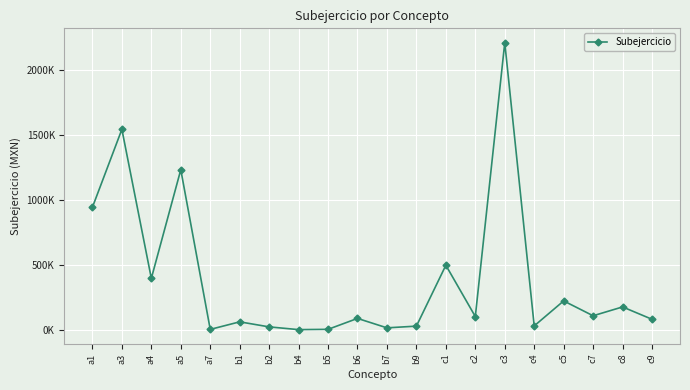

Which category has the highest value across all series?

c3